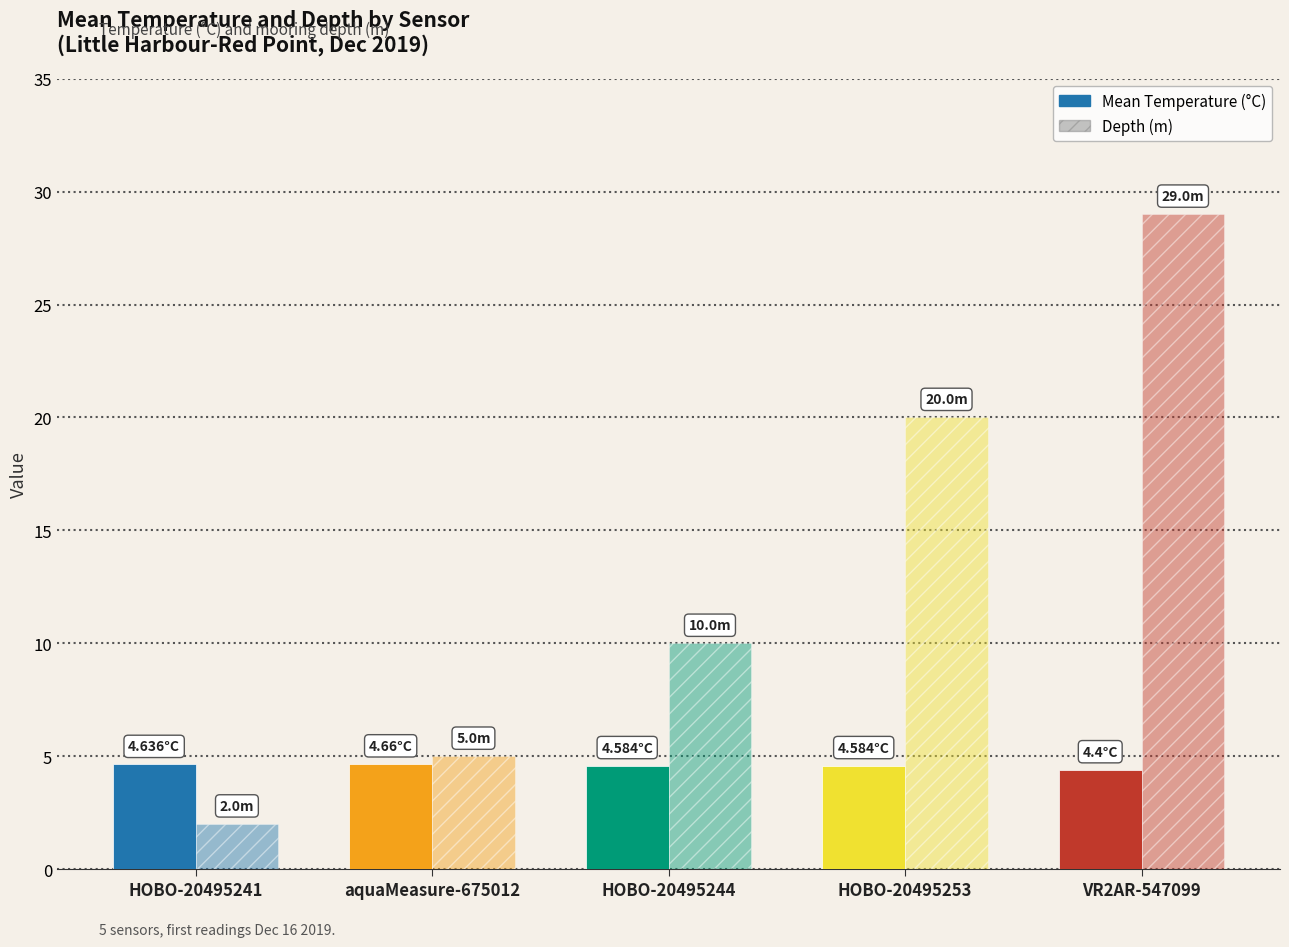

How many data points in Depth (m) are less than 10?

2